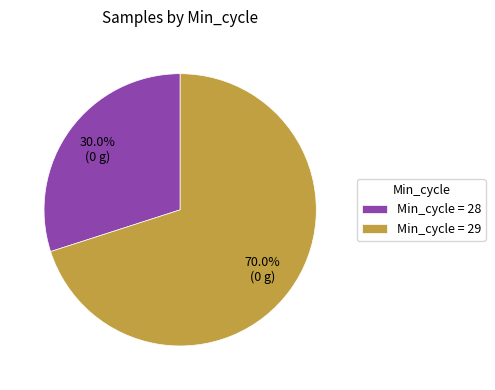

Is there a majority slice in this chart?

Yes